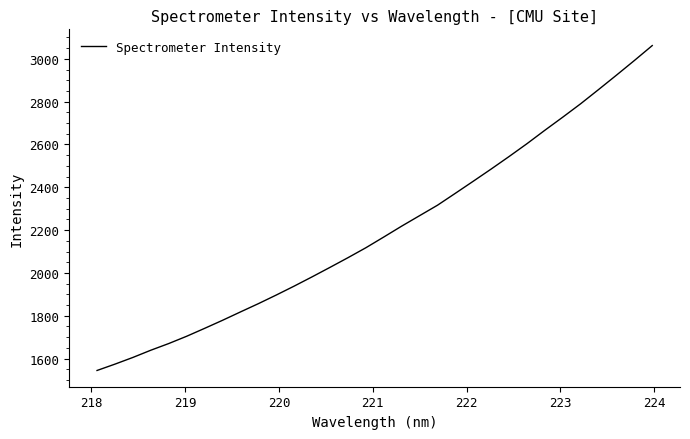

Reading left to right, extract all data points from this chart.

1544.6	1574.3	1605.5	1639.3	1670.4	1704.5	1741.3	1778.9	1818.0	1856.7	1897.0	1938.7	1981.9	2026.3	2071.3	2117.8	2167.9	2218.7	2267.6	2316.3	2372.2	2428.5	2485.5	2543.8	2603.8	2666.5	2727.7	2790.2	2856.5	2923.7	2992.0	3061.8